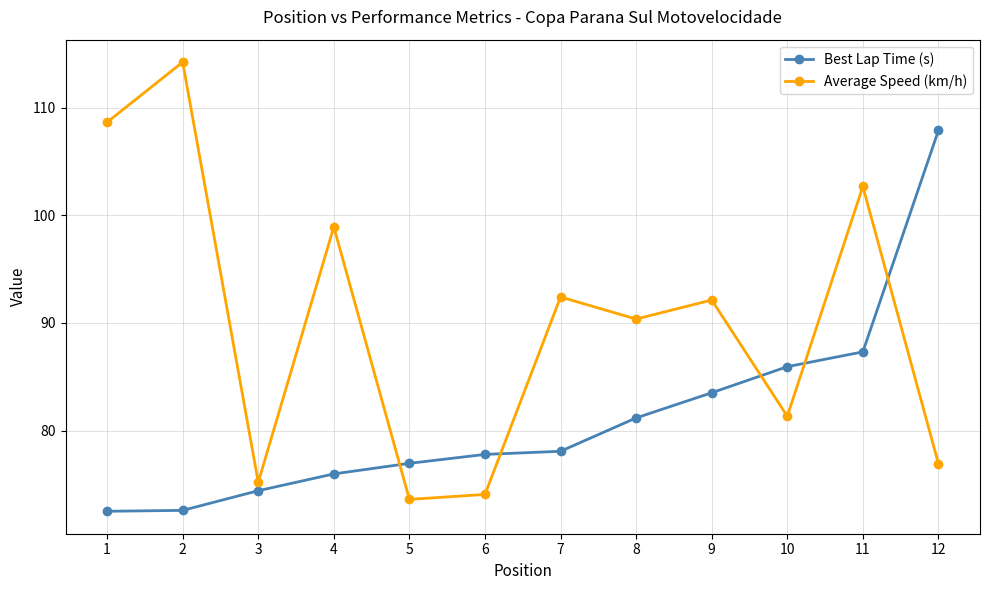

How many lines are shown in the chart?

2